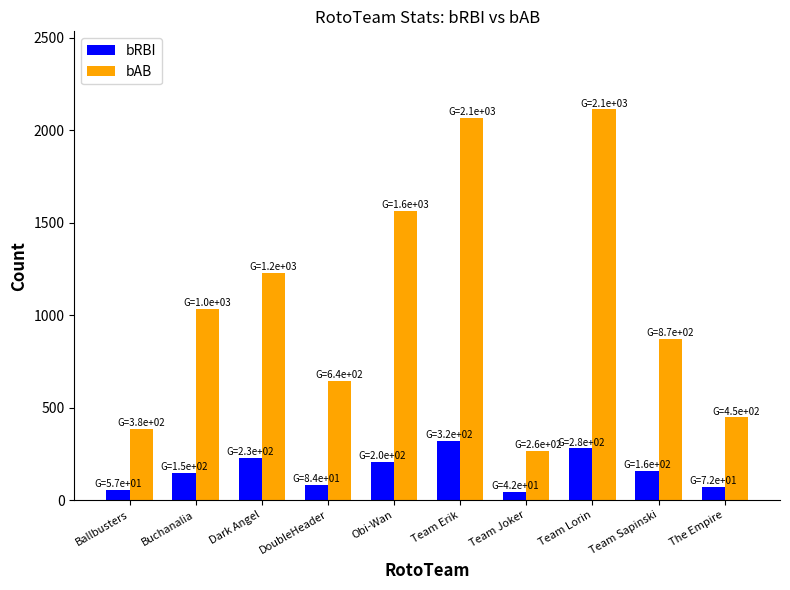

What is the approximate value of bAB at DoubleHeader?

645